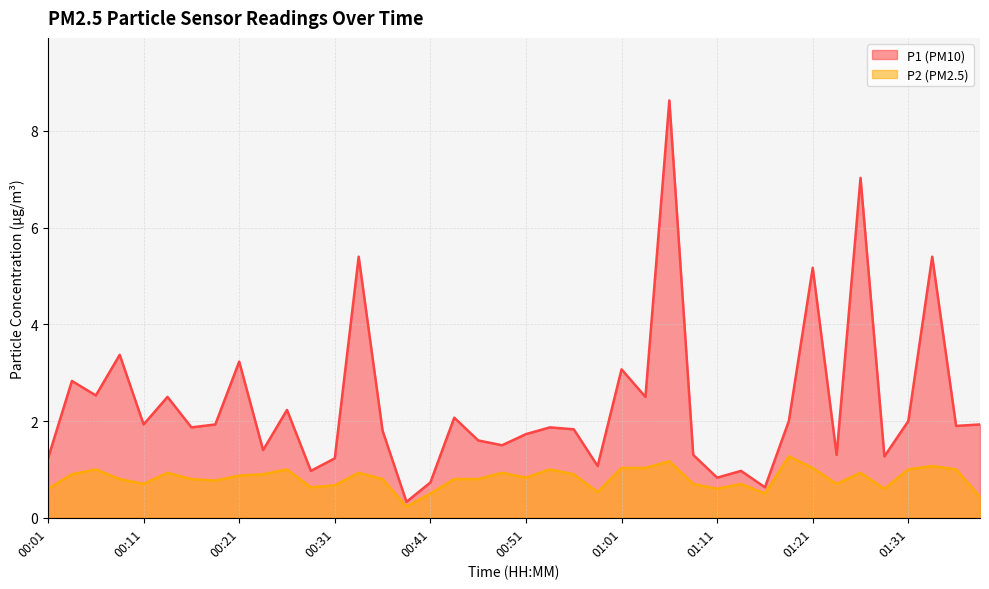

Which series has the largest range (max minus min)?

P1